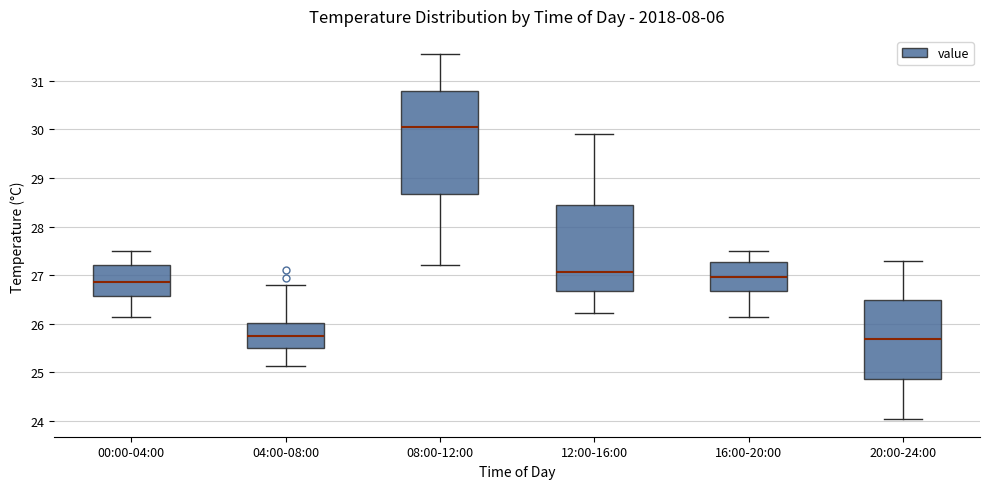

Which box's median line is the highest?

08:00-12:00